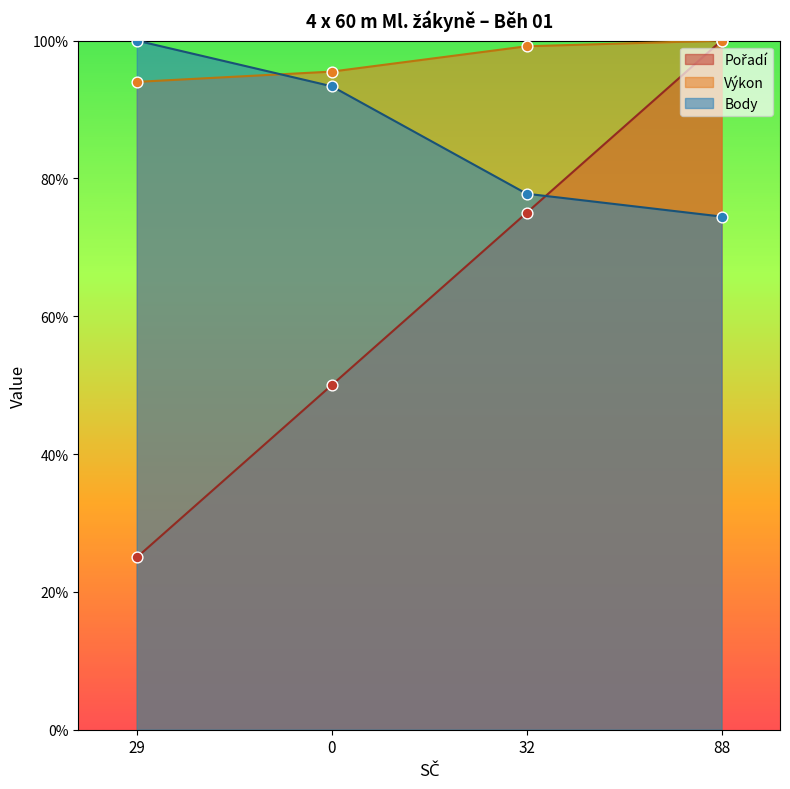

Is the value of Pořadí at 29 greater than the value of Body at 0?

No